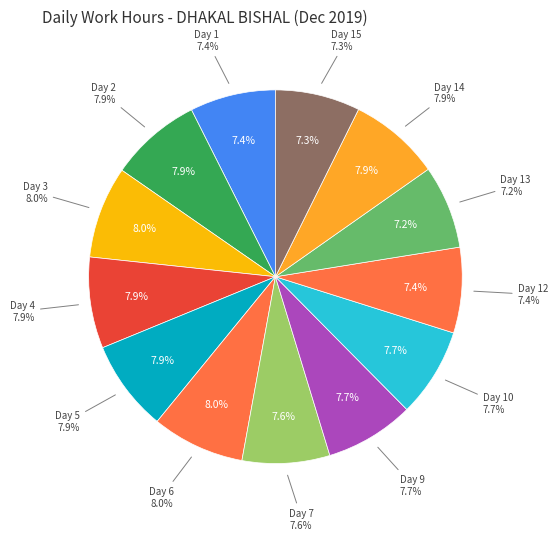

Which has a higher value, Day 6 or Day 1?

Day 6